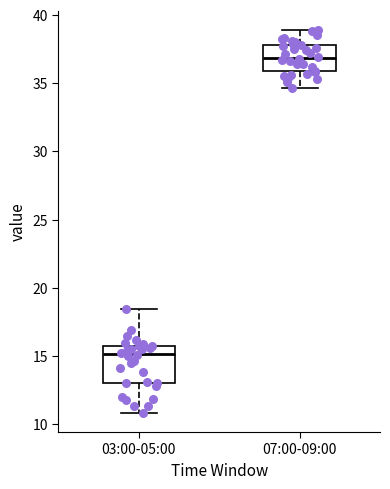

Comparing the boxes themselves (not the whiskers), which one is the tallest?

03:00-05:00